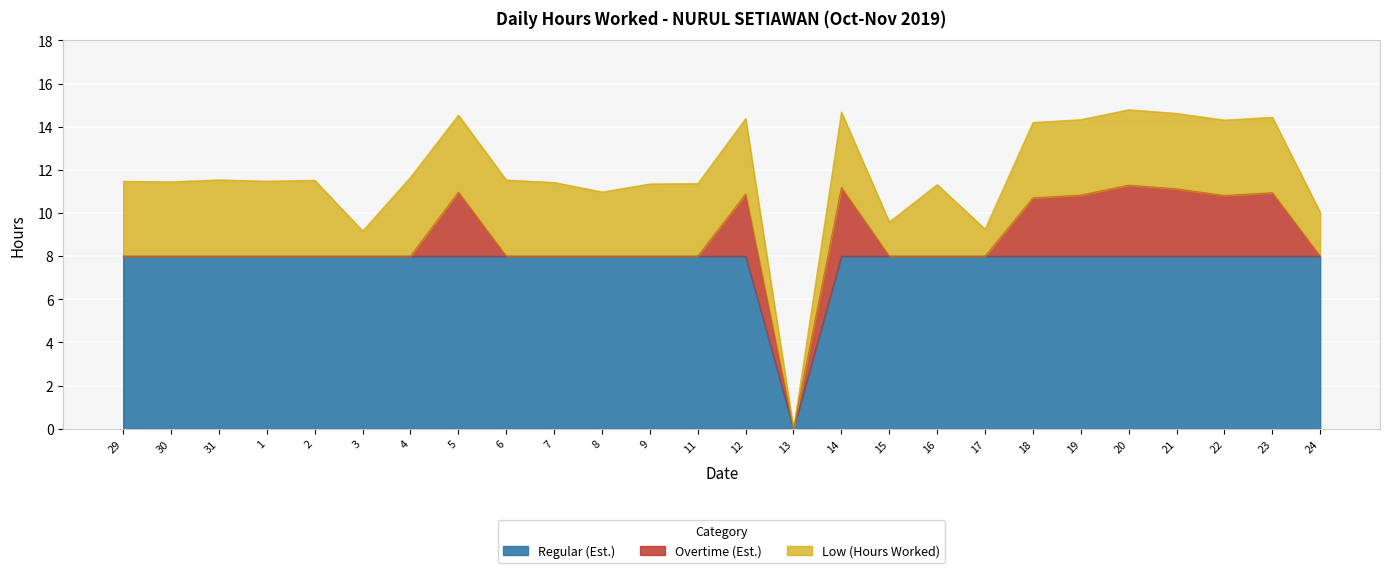

What are all the series names shown in the legend?

Regular (Est.), Overtime (Est.), Low (Hours Worked)